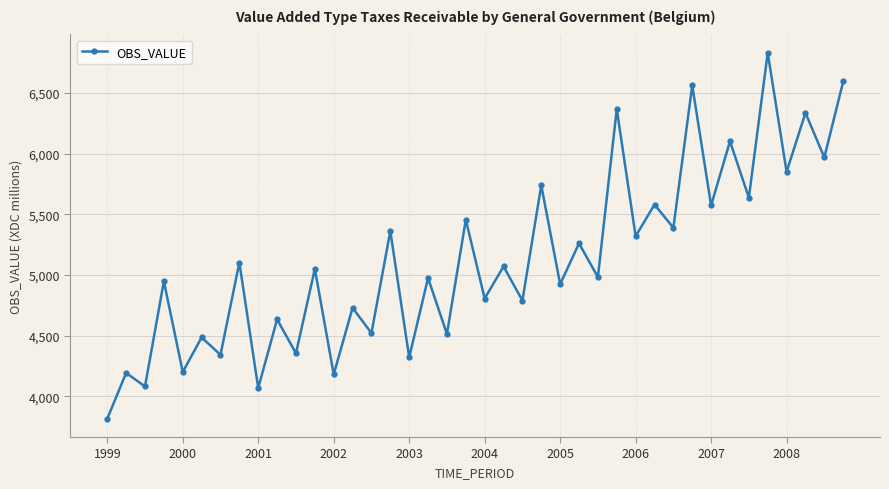

What is the value of the 6th point from the left?

4485.7